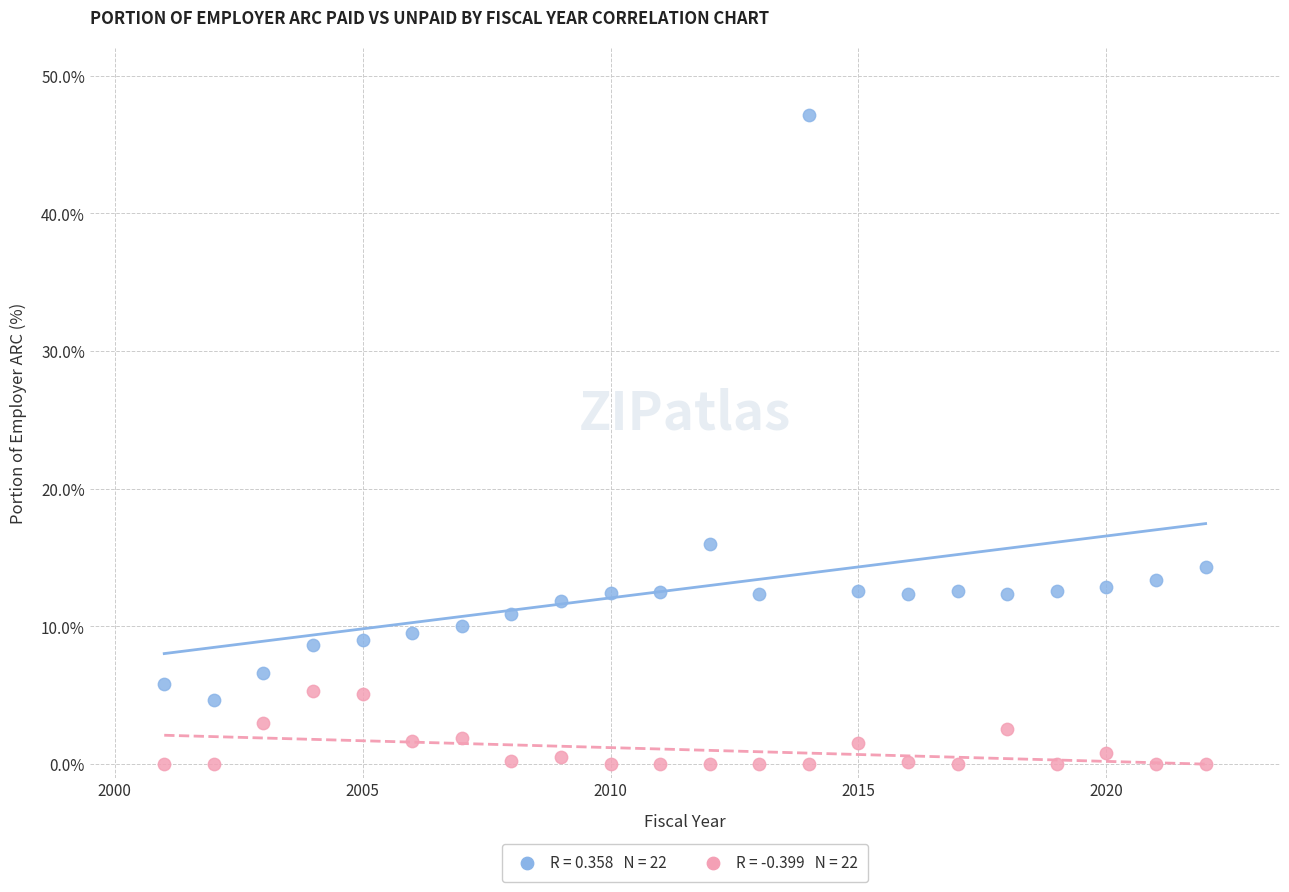

Across all data points, what is the range of X values (max minus min)?

21.0